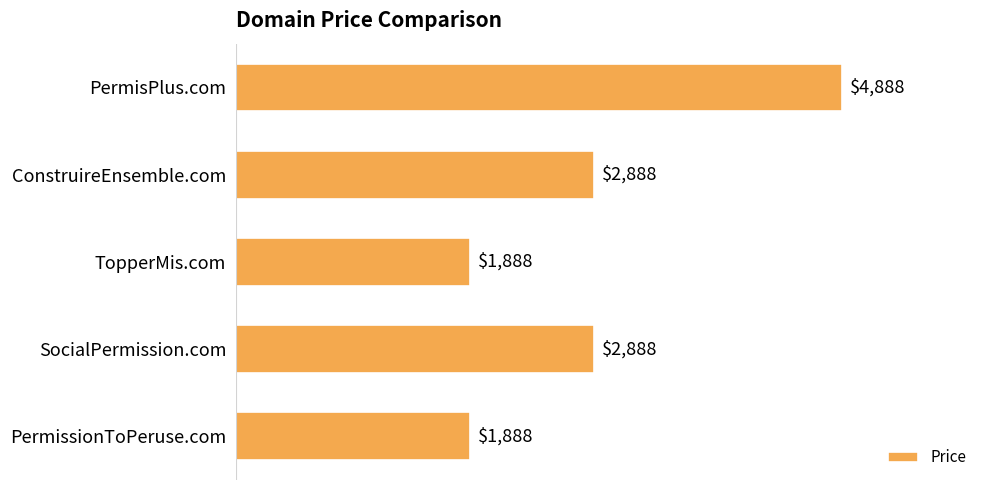

Reading top to bottom, extract all data points from this chart.

PermisPlus.com=4888	ConstruireEnsemble.com=2888	TopperMis.com=1888	SocialPermission.com=2888	PermissionToPeruse.com=1888